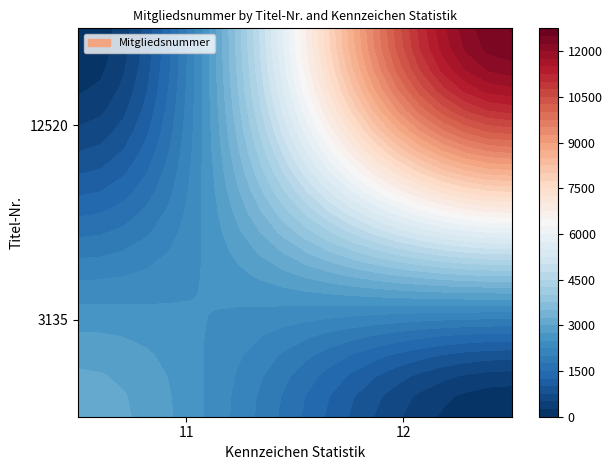

Count the number of data series in this chart.

1